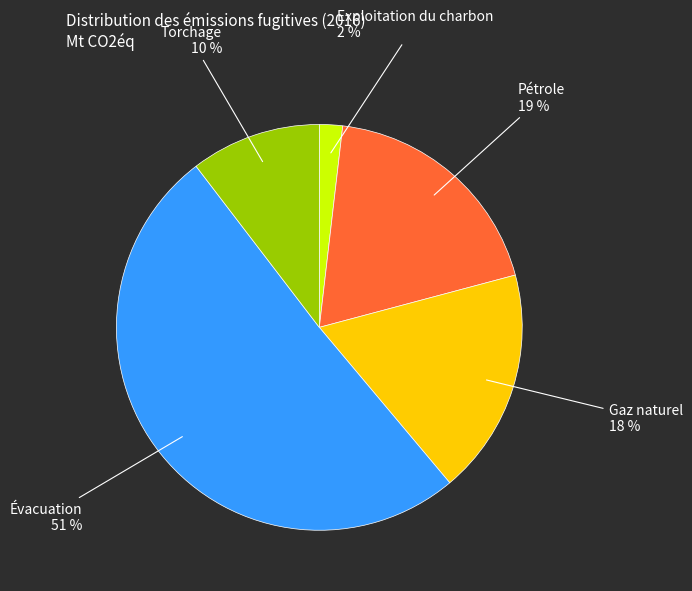

Is it true that Évacuation is 40% of the pie?

False